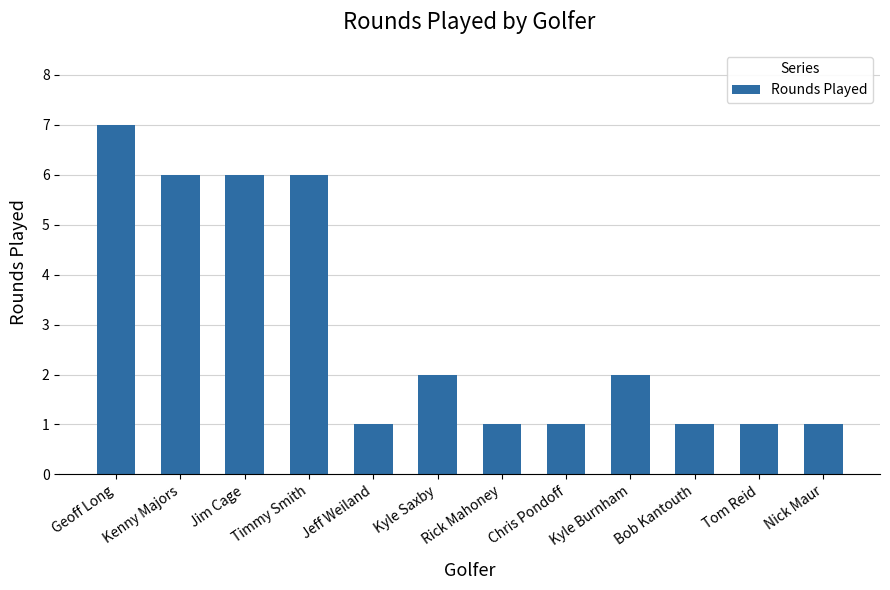

Which category has the highest value across all series?

Geoff Long